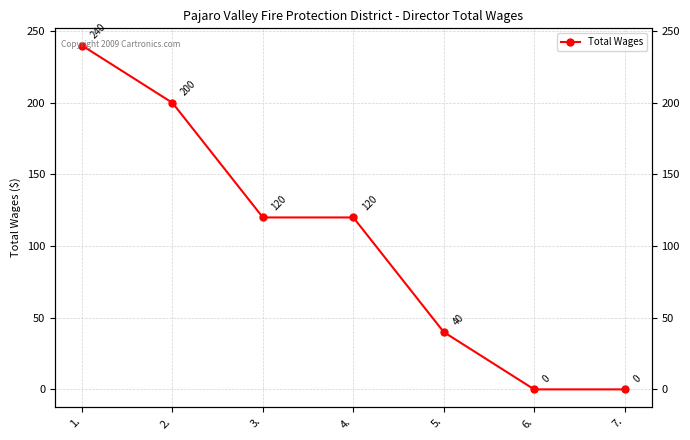

List the labels in order of value, largest first.

1., 2., 3., 4., 5., 6., 7.